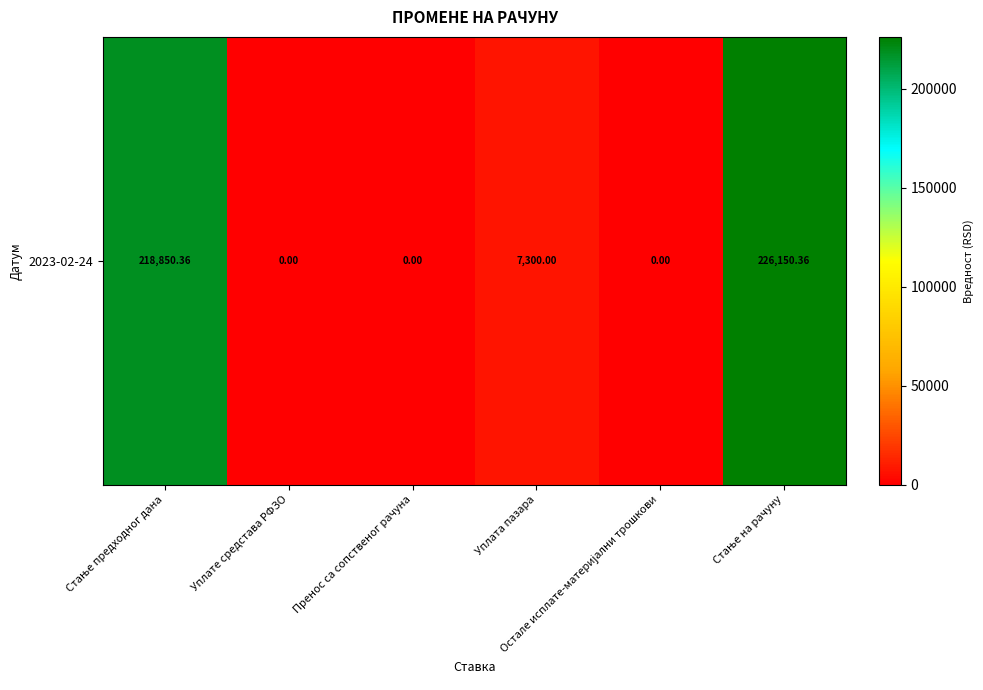

Count the number of data series in this chart.

1